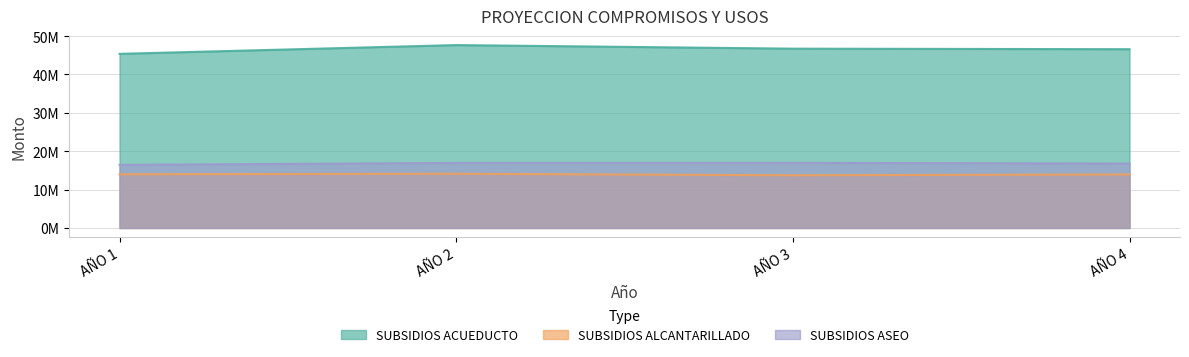

Which category has the highest value in the PAGO DE SUBSIDIOS A PRESTADORES DE ACUE series?

AÑO 2